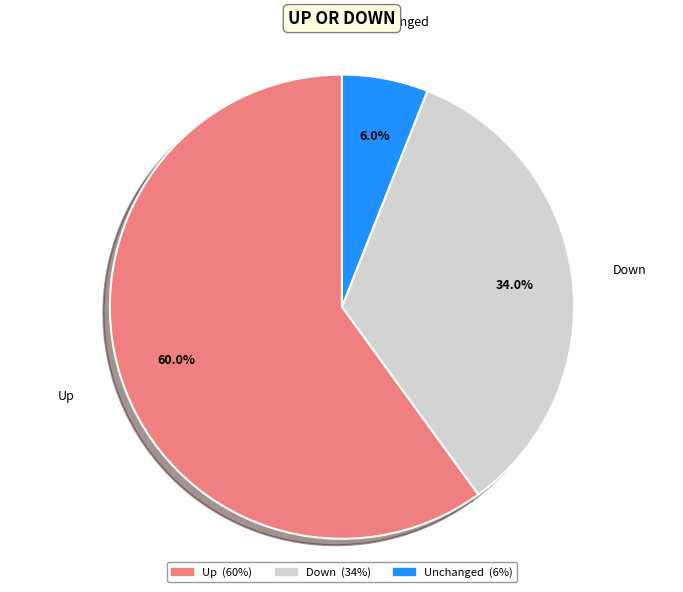

Is there any slice that represents more than half of the pie?

Yes